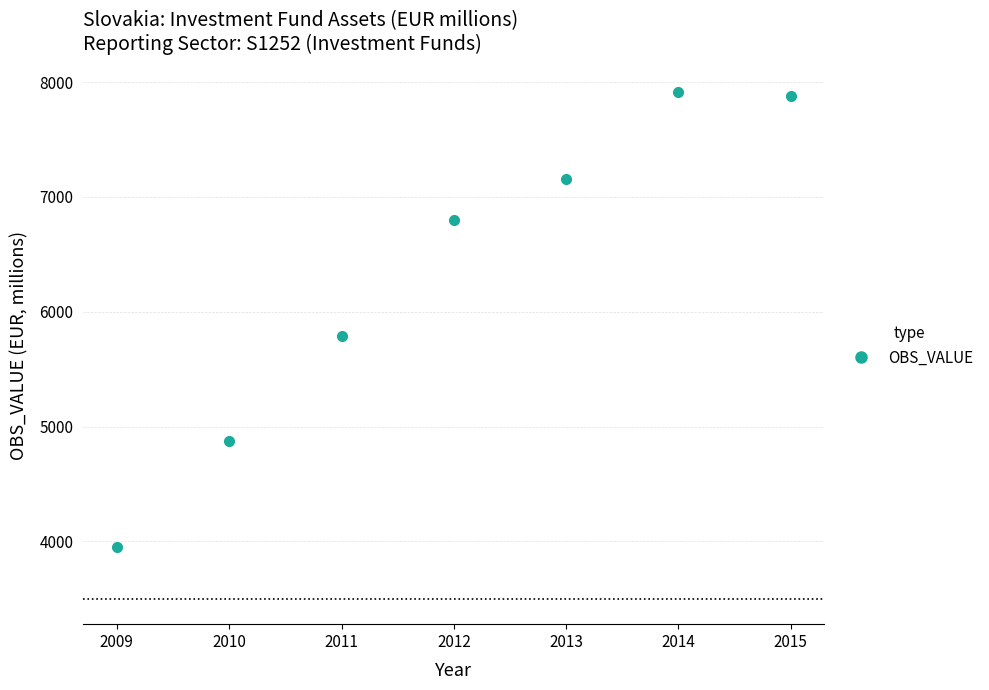

Reading left to right, transcribe all the data shown in this chart.

3953.7	4871.5	5789.2	6795.5	7156.2	7909.9	7878.0